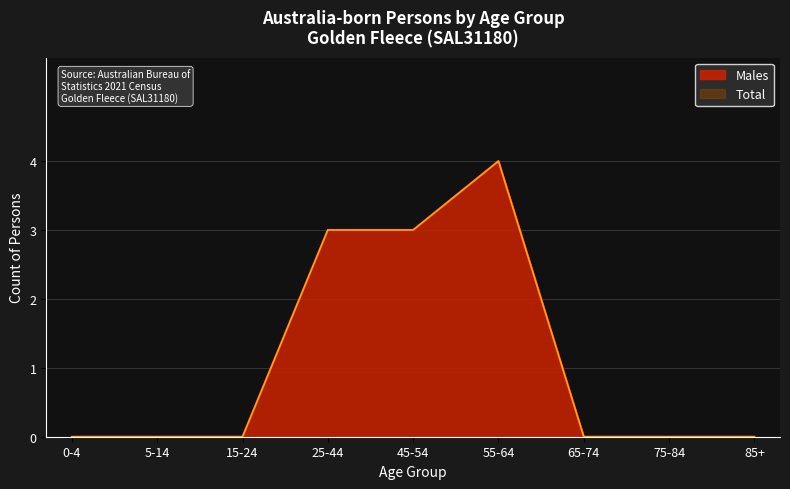

True or false: Total and Males intersect in this chart.

False